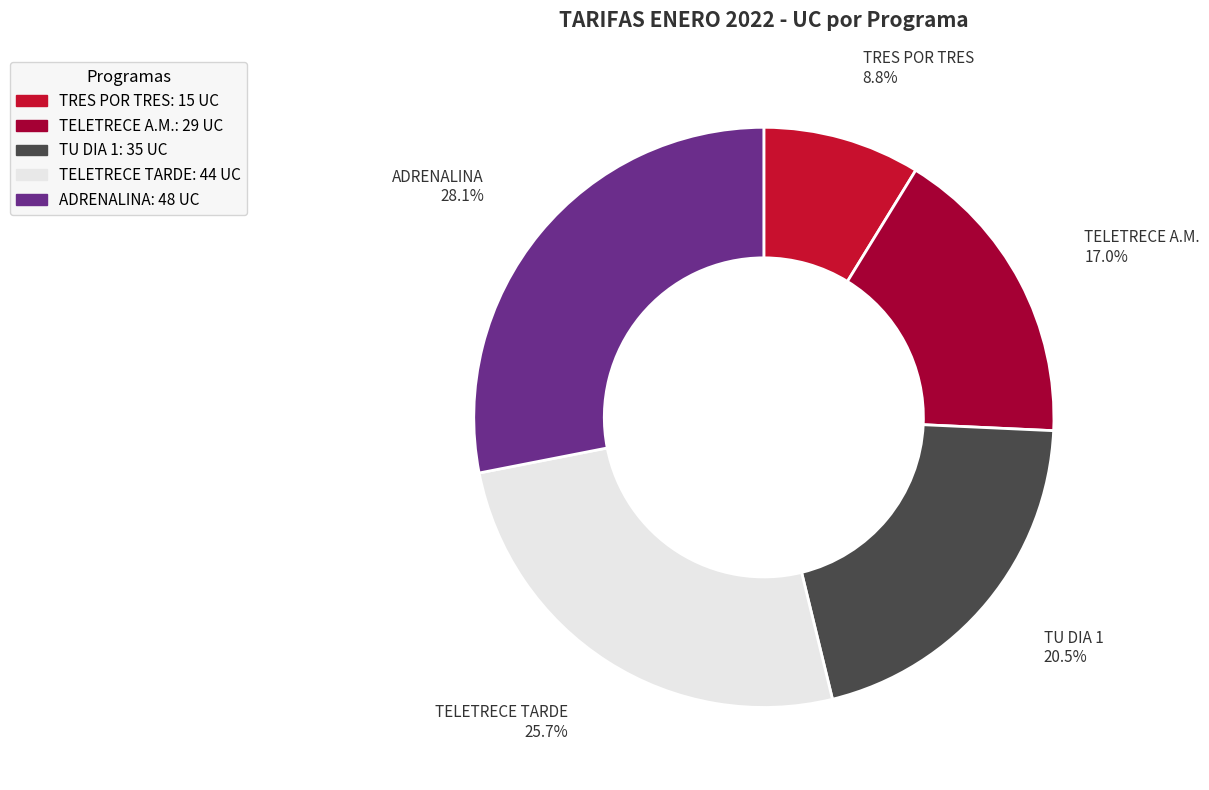

Is TRES POR TRES the majority of the pie?

No